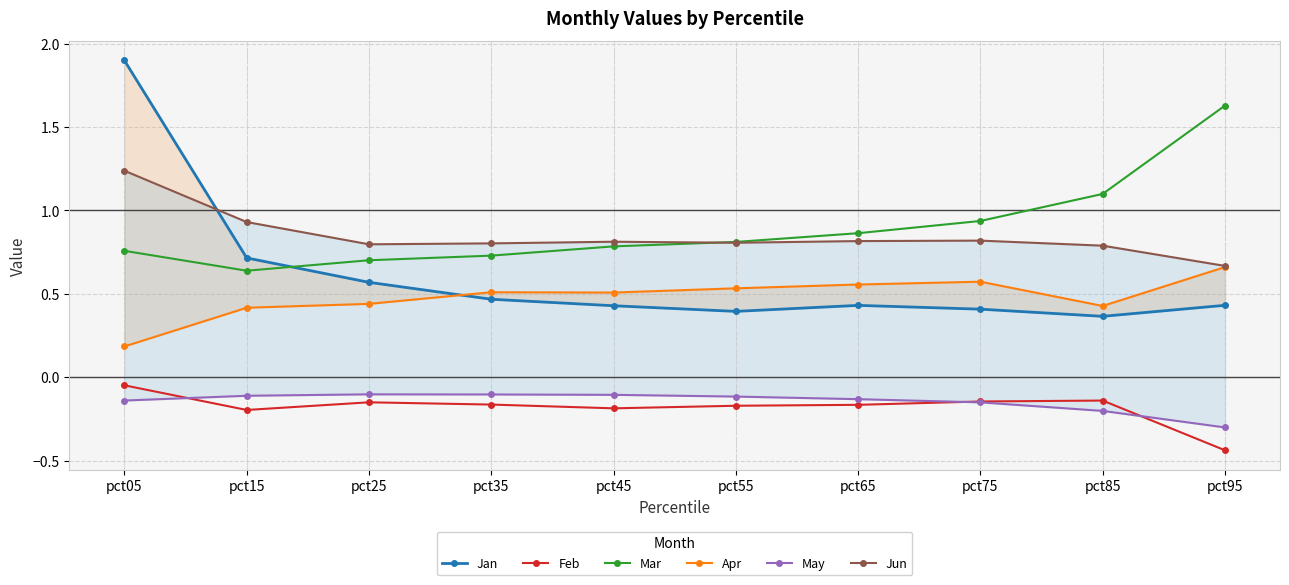

Reading left to right, list all the values displayed in this chart.

Jan: 1.9	0.7	0.6	0.5	0.4	0.4	0.4	0.4	0.4	0.4
Feb: -0.0	-0.2	-0.2	-0.2	-0.2	-0.2	-0.2	-0.1	-0.1	-0.4
Mar: 0.8	0.6	0.7	0.7	0.8	0.8	0.9	0.9	1.1	1.6
Apr: 0.2	0.4	0.4	0.5	0.5	0.5	0.6	0.6	0.4	0.7
May: -0.1	-0.1	-0.1	-0.1	-0.1	-0.1	-0.1	-0.2	-0.2	-0.3
Jun: 1.2	0.9	0.8	0.8	0.8	0.8	0.8	0.8	0.8	0.7